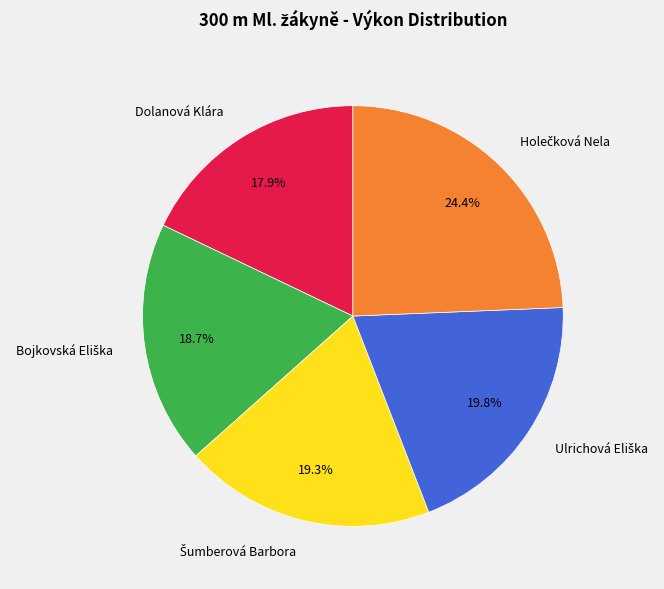

Which category has the smallest portion of the pie?

Dolanová Klára